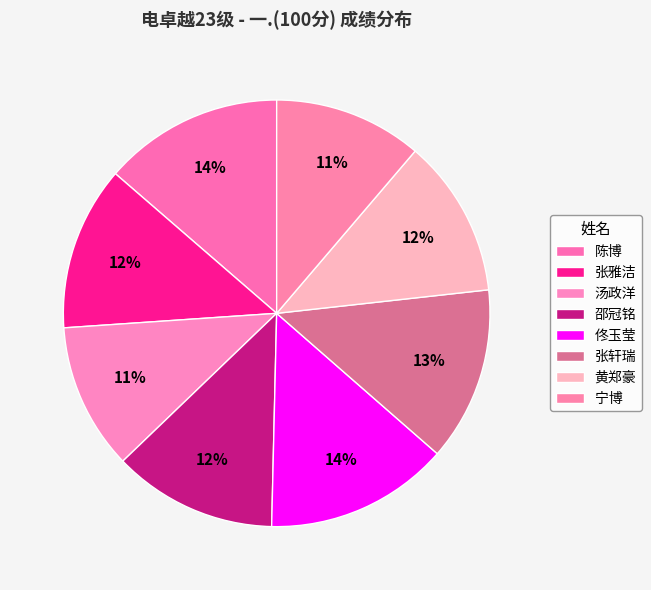

Rank the categories by value from highest to lowest.

佟玉莹, 陈博, 张轩瑞, 张雅洁, 邵冠铭, 黄郑豪, 宁博, 汤政洋